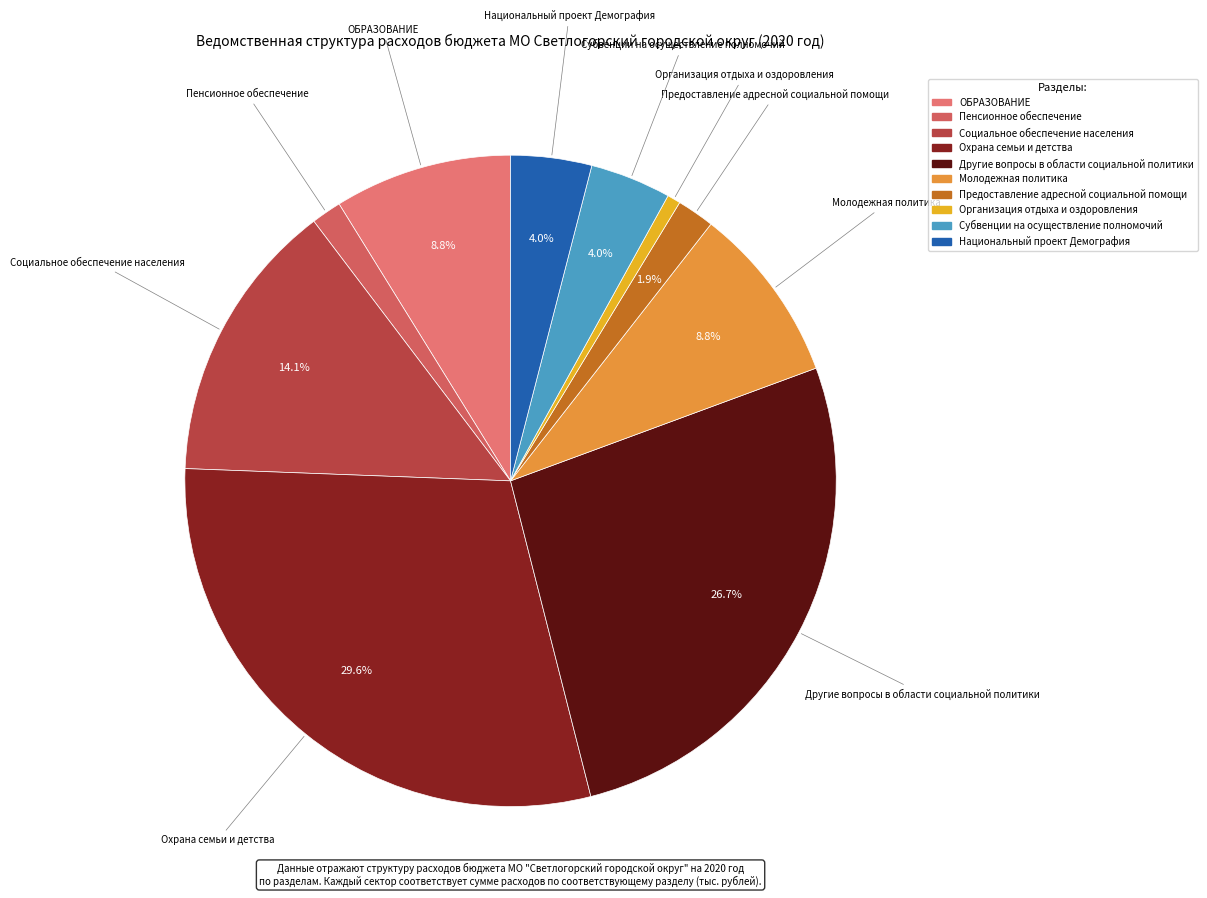

To the nearest percent, what is the difference between the largest and smallest slice percentages?

29%